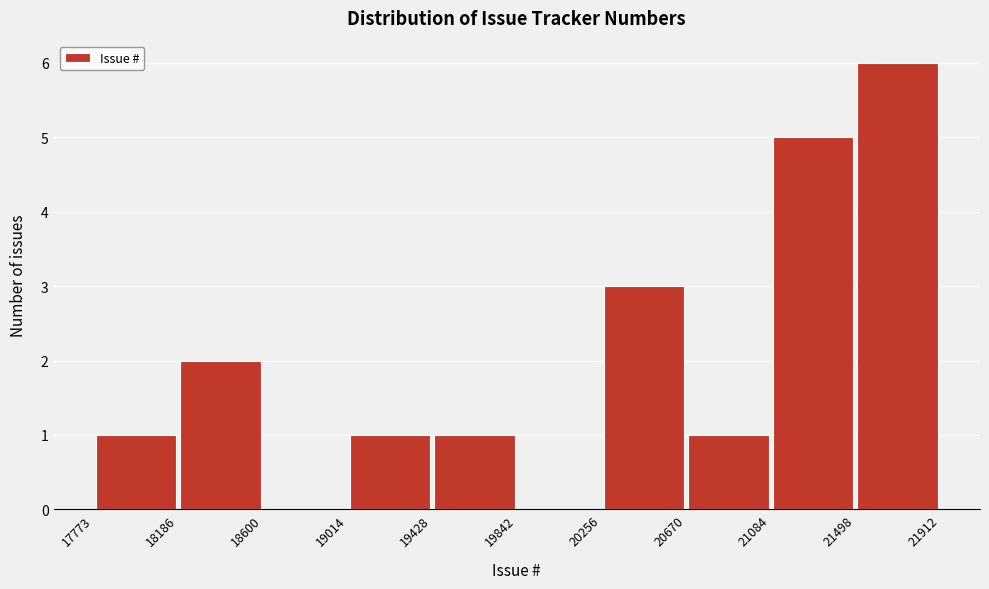

Reading left to right, transcribe this chart: for each bar, give the range it covers on the x-axis and its height. The values are not printed on the chart, so give them approximately, as read against the axis.

17773 to 18186: 1
18186 to 18600: 2
18600 to 19014: 0
19014 to 19428: 1
19428 to 19842: 1
19842 to 20256: 0
20256 to 20670: 3
20670 to 21084: 1
21084 to 21498: 5
21498 to 21912: 6